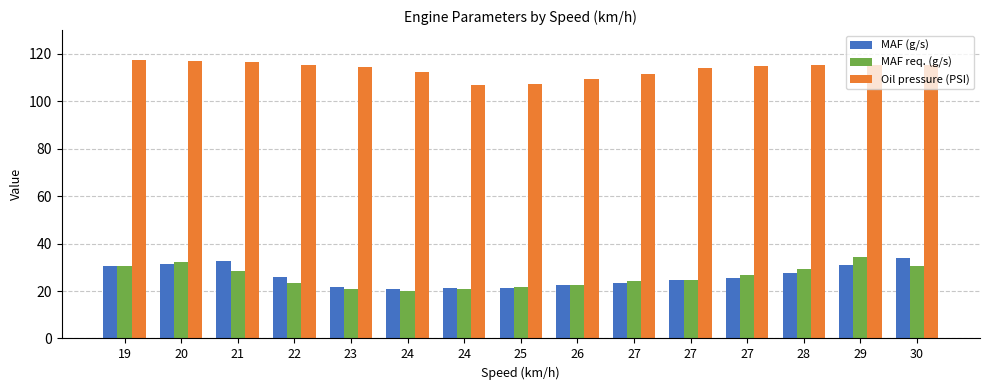

Is the value of Oil pressure (PSI) at 27 greater than the value of MAF req. (g/s) at 30?

Yes